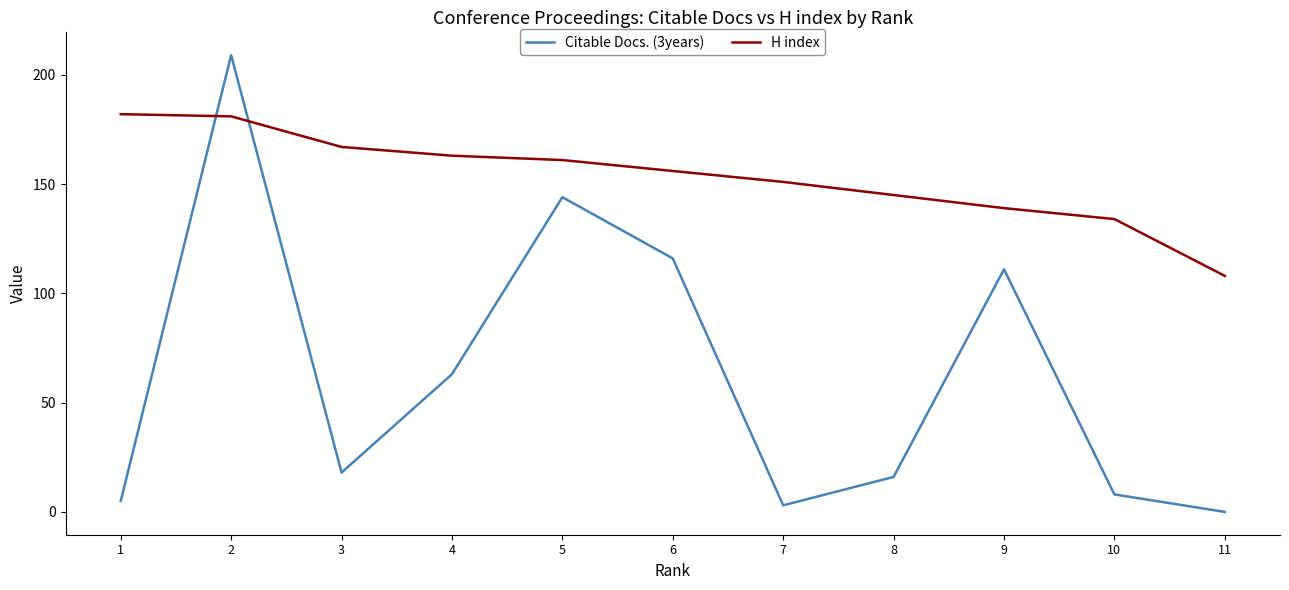

Rank the categories by Citable Docs. (3years) value from highest to lowest.

2, 5, 6, 9, 4, 3, 8, 10, 1, 7, 11